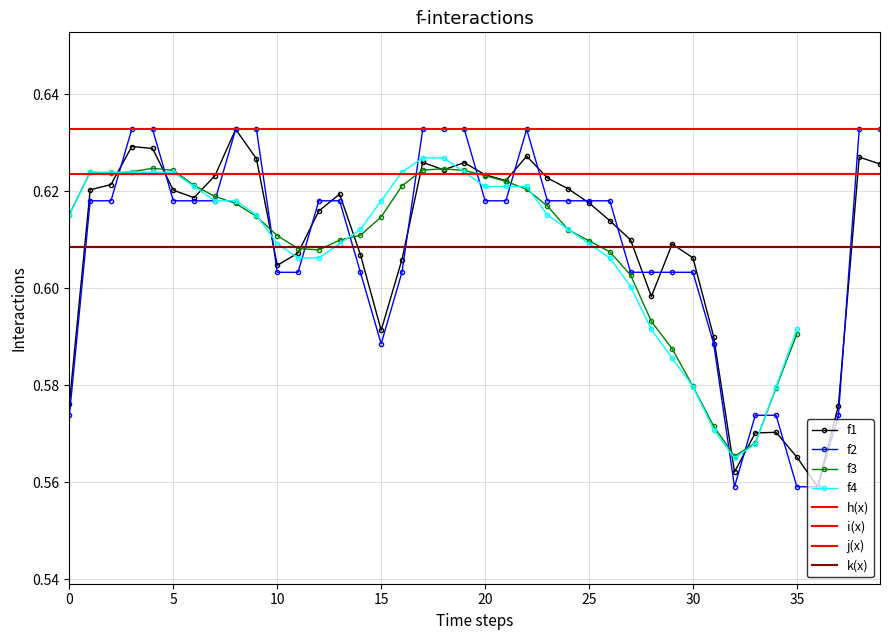

Count the f1 values in the range 0 to 1.

40